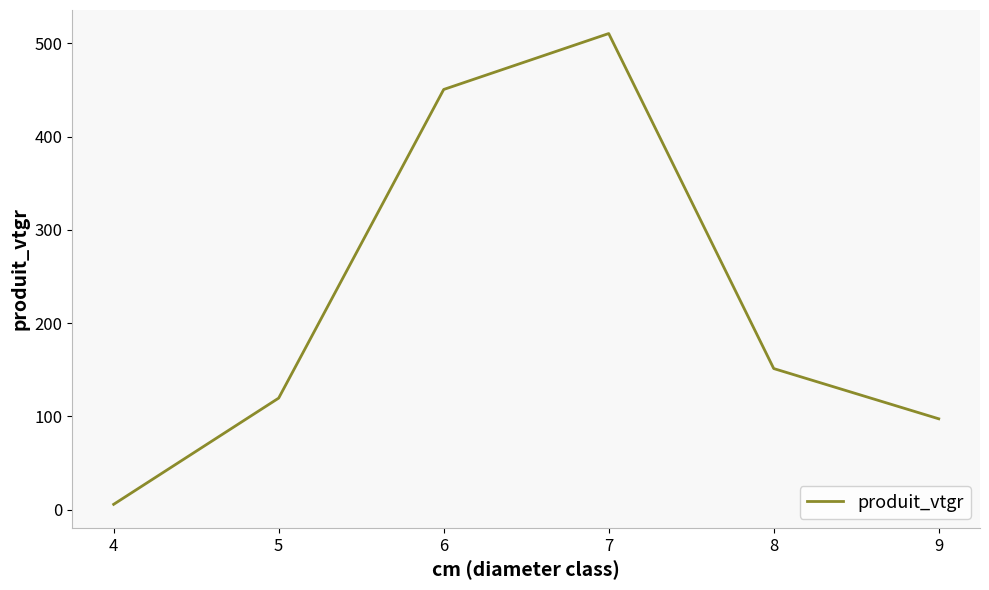

Reading right to left, extract all data points from this chart.

97.4	151.3	510.5	450.5	119.6	5.7